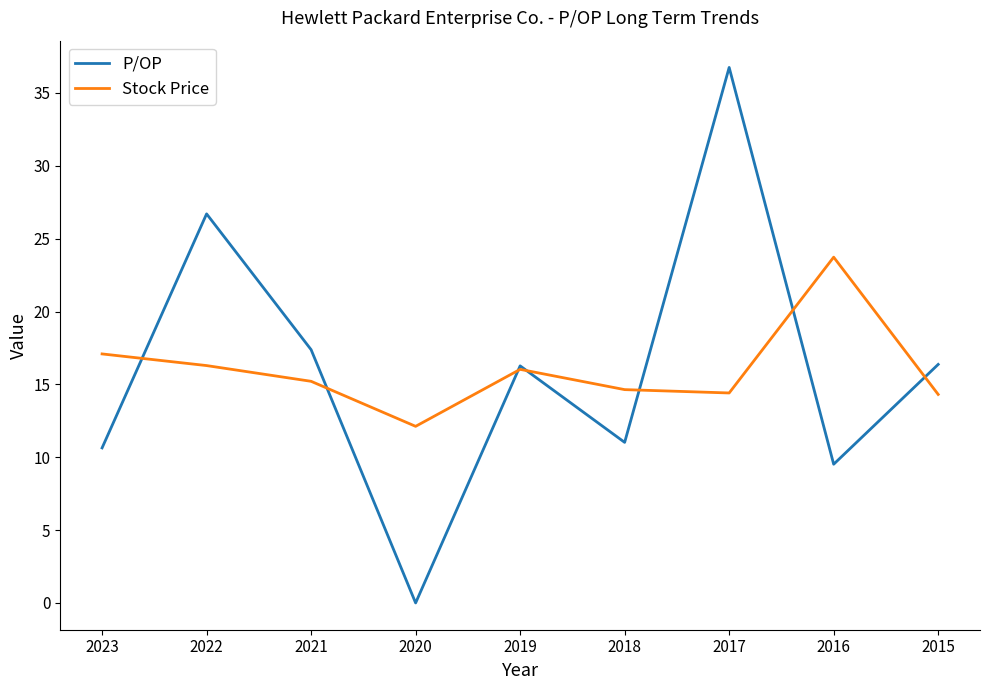

Which series has the widest spread of values?

P/OP